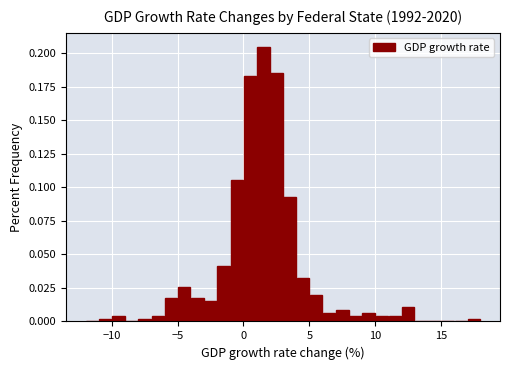

Around what value on the x-axis is the tallest bar? Give the approximate position of its centre, as read against the axis.

1.5